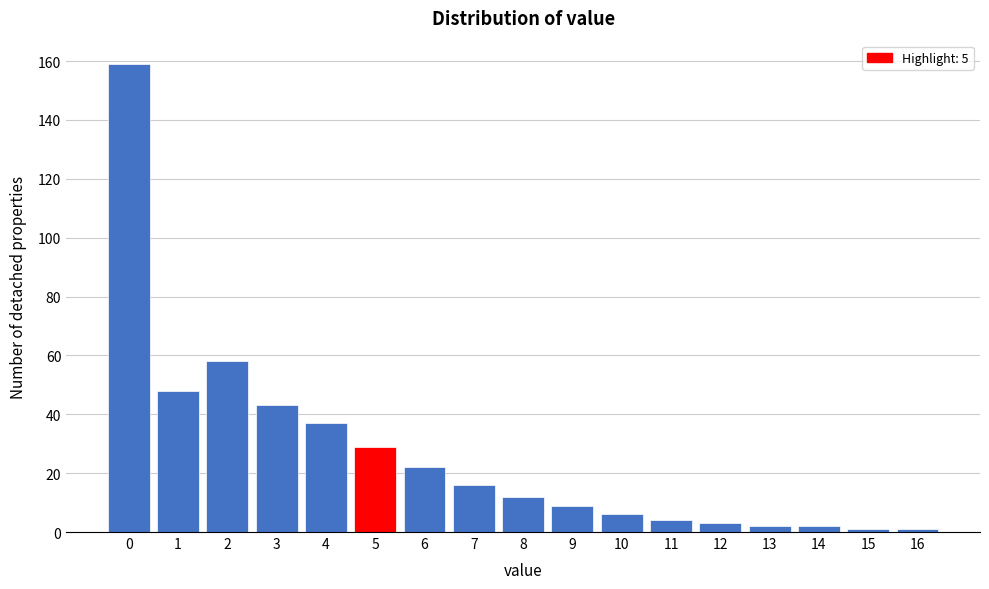

Reading left to right, transcribe all the data shown in this chart.

159	48	58	43	37	29	22	16	12	9	6	4	3	2	2	1	1